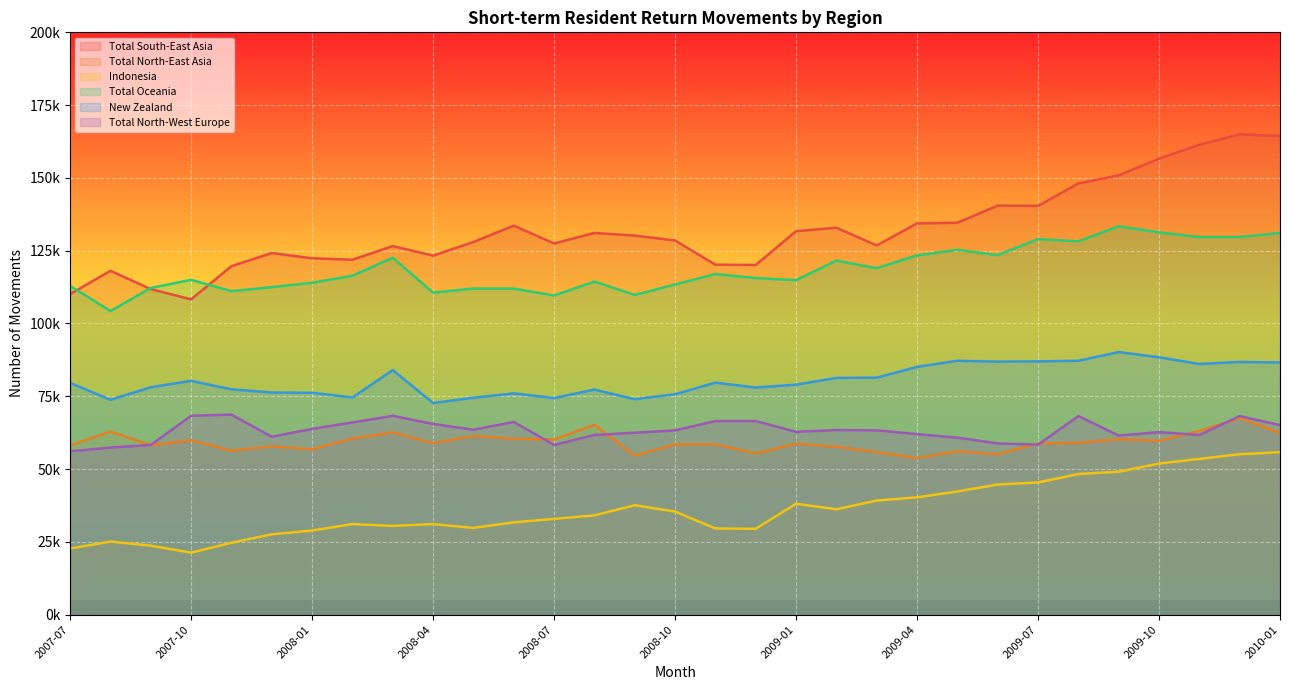

Which series changed the most between 2008-07 and 2009-03?

Total Oceania